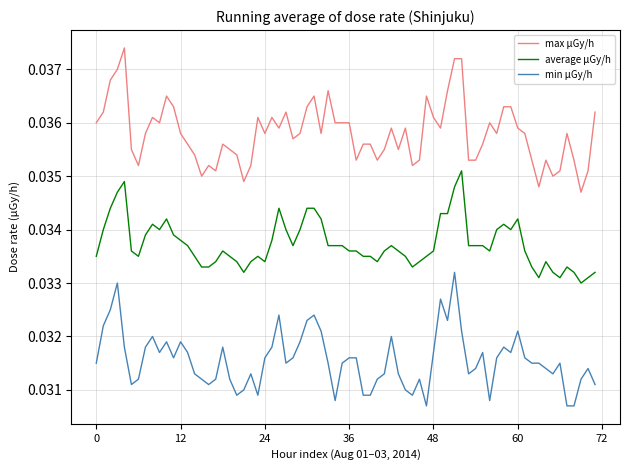

What is the sum of all average μGy/h values?

2.4